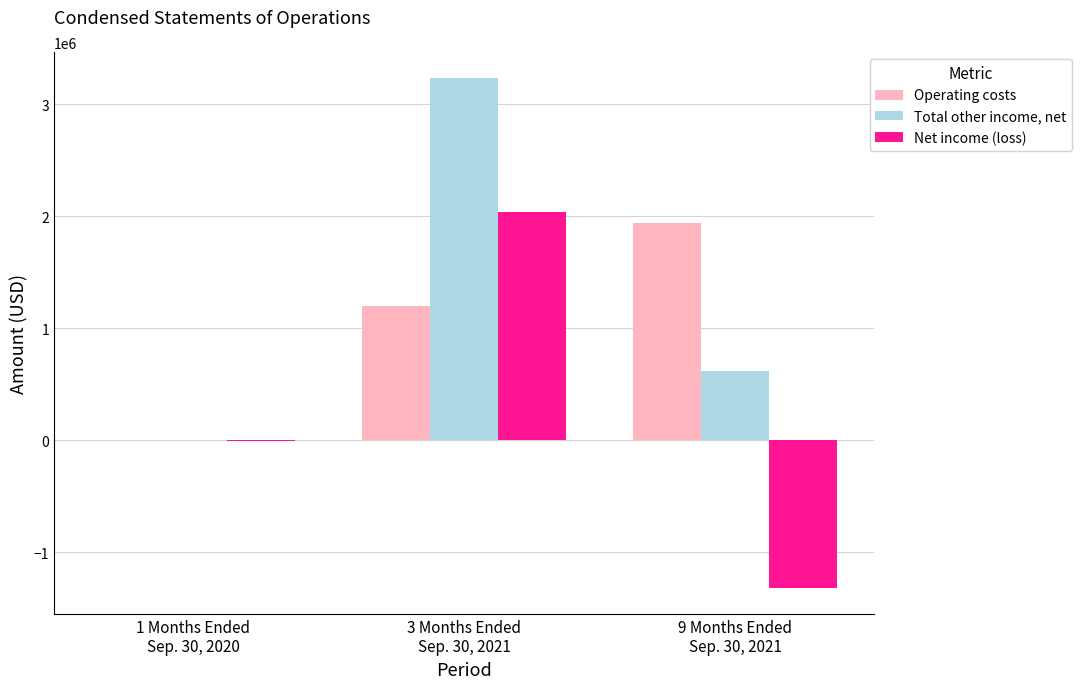

Reading left to right, list all the values displayed in this chart.

Operating costs: 1 Months Ended
Sep. 30, 2020=5000	3 Months Ended
Sep. 30, 2021=1196979	9 Months Ended
Sep. 30, 2021=1937768
Total other income, net: 1 Months Ended
Sep. 30, 2020=0	3 Months Ended
Sep. 30, 2021=3236590	9 Months Ended
Sep. 30, 2021=617045
Net income (loss): 1 Months Ended
Sep. 30, 2020=-5000	3 Months Ended
Sep. 30, 2021=2039611	9 Months Ended
Sep. 30, 2021=-1320723